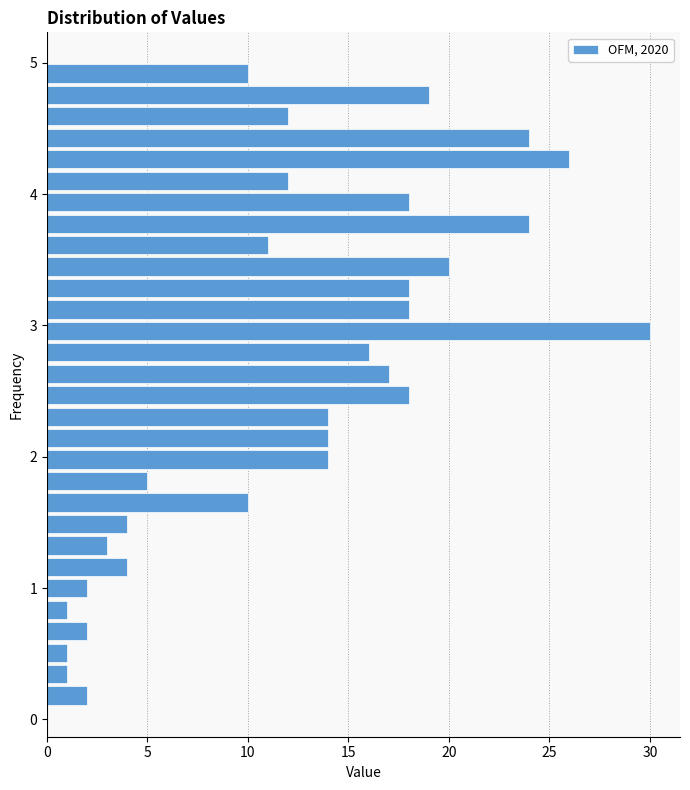

Read against the y-axis, roughly where is the centre of the longest bar?

3.0